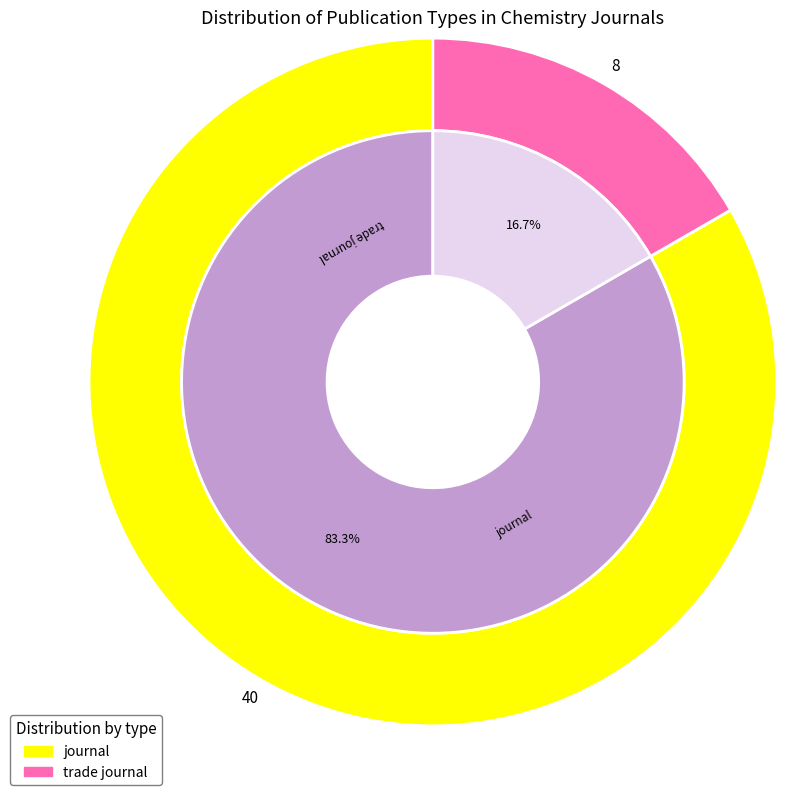

The journal slice represents 70% of the pie. True or false?

False